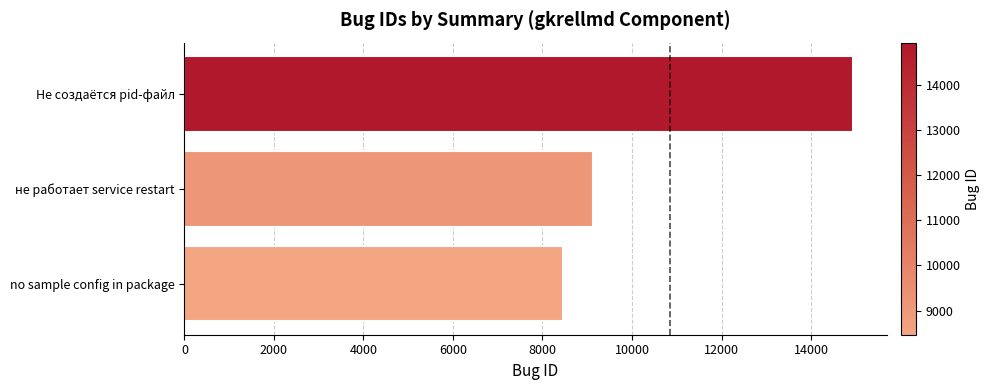

How many bars are there in total?

3